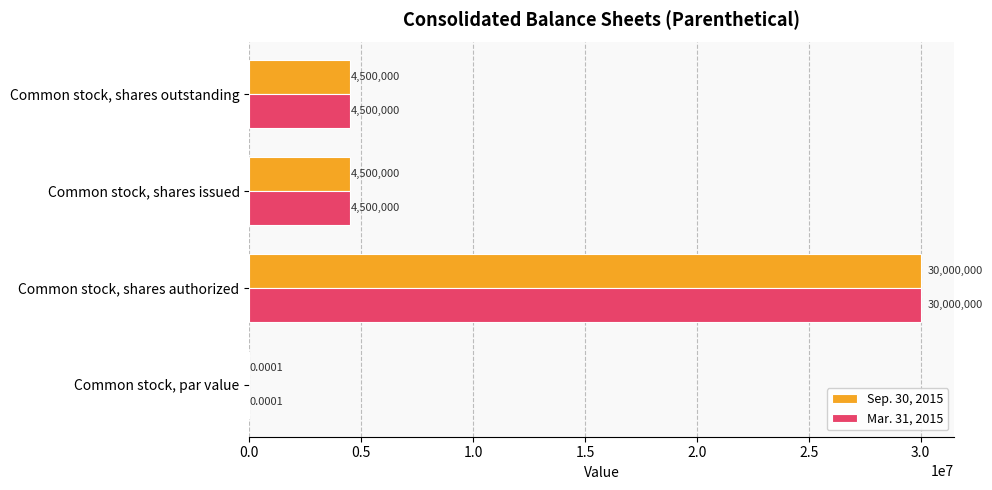

What is the sum of all Mar. 31, 2015 values?

39000000.0